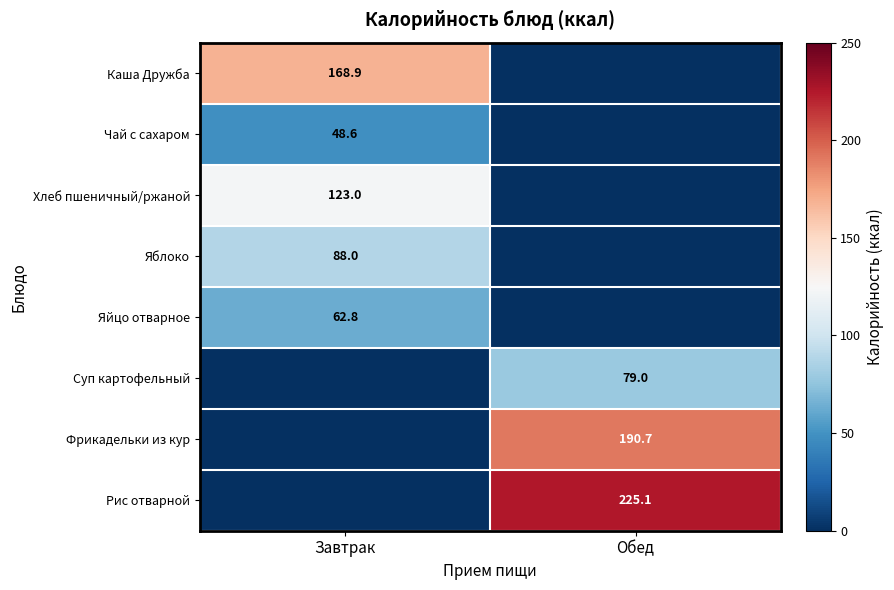

True or false: Суп картофельный has a value of 129.8 at Обед.

False